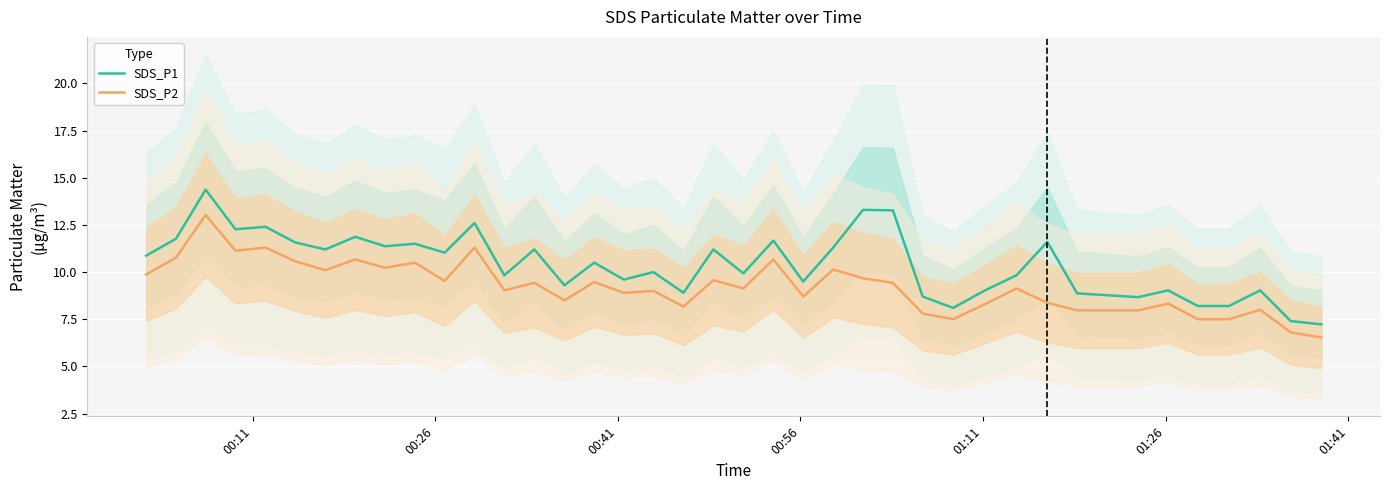

Which series has the largest range (max minus min)?

SDS_P1